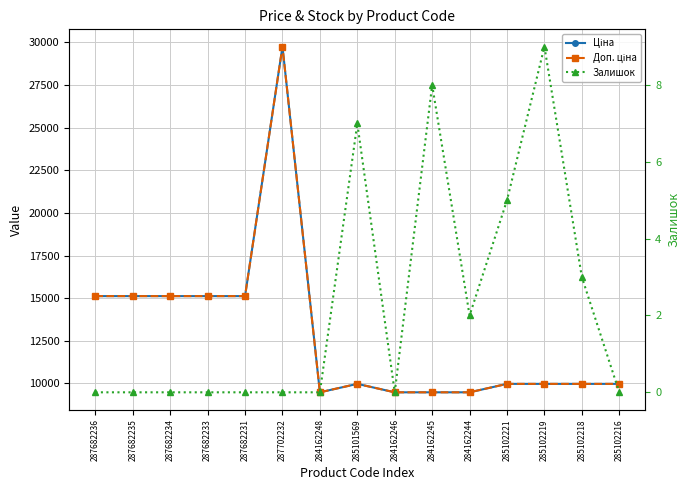

Which has a higher value, 284162248 or 287702232?

287702232